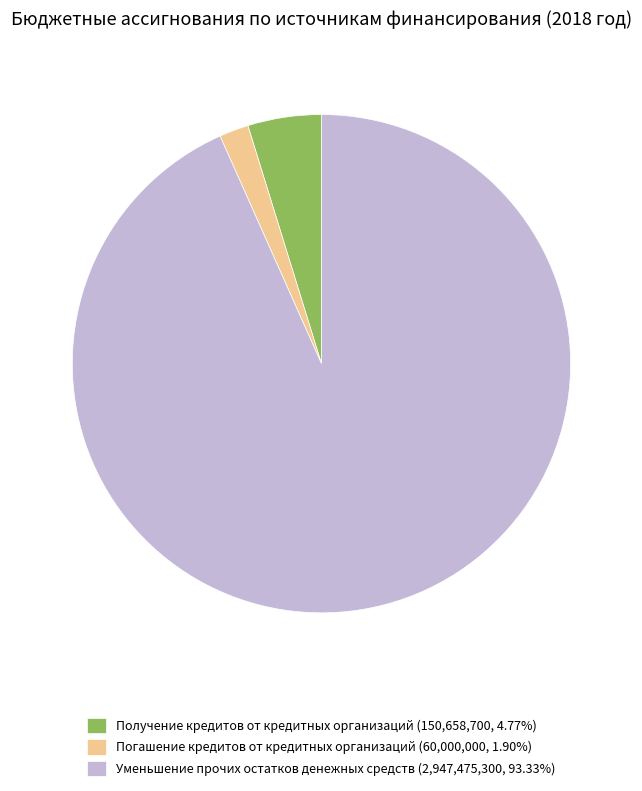

Is there any slice that represents more than half of the pie?

Yes